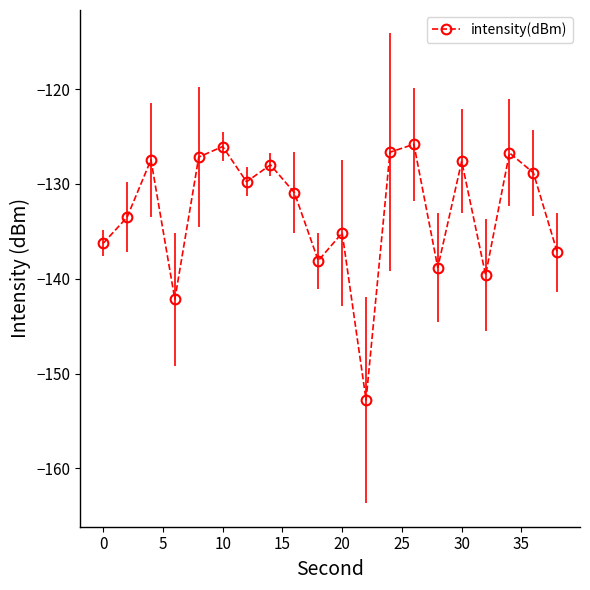

What is the value of the 16th point from the left?

-127.6